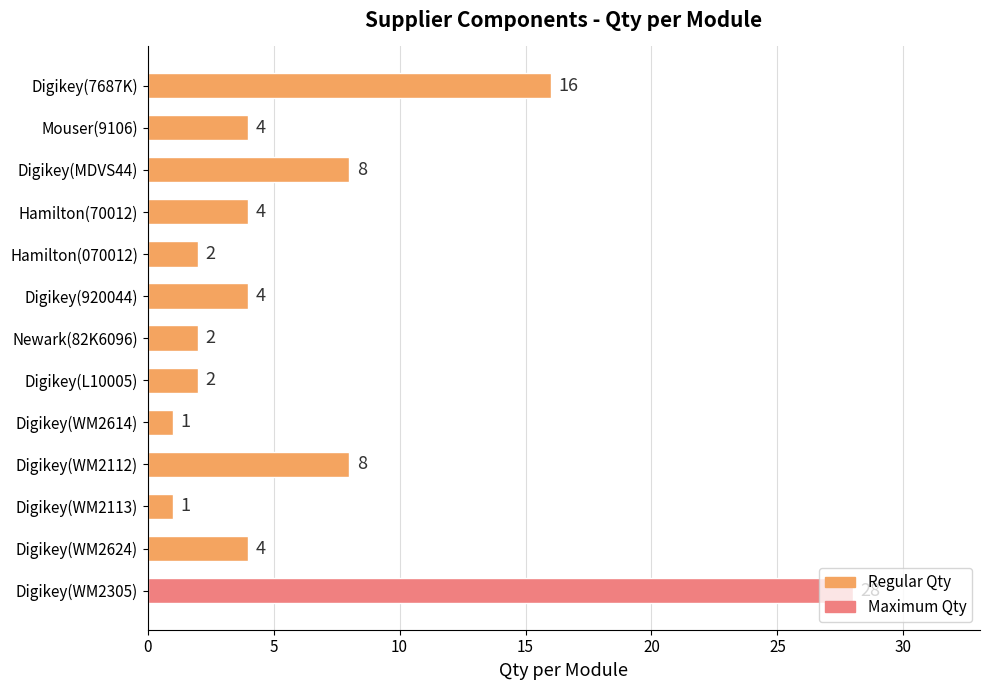

What is the difference between the second highest and minimum values?

15